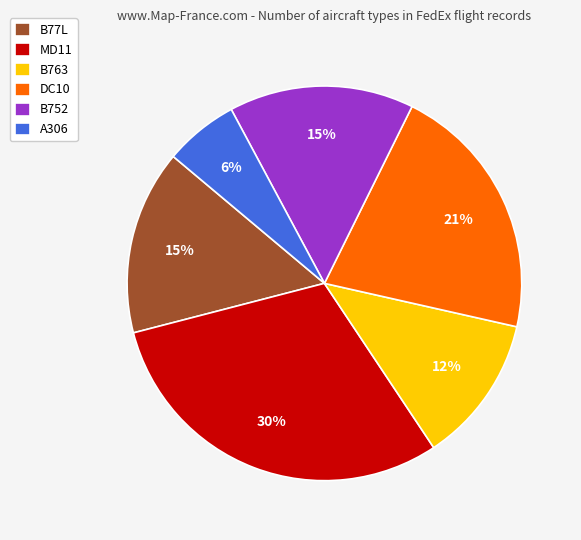

To the nearest percent, what is the difference between the DC10 and B77L slice percentages?

6%